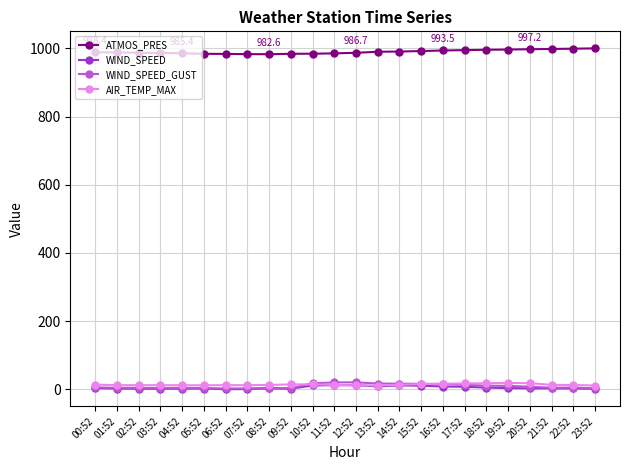

Is it true that ATMOS_PRES equals 1550.2 at 21:52?

False